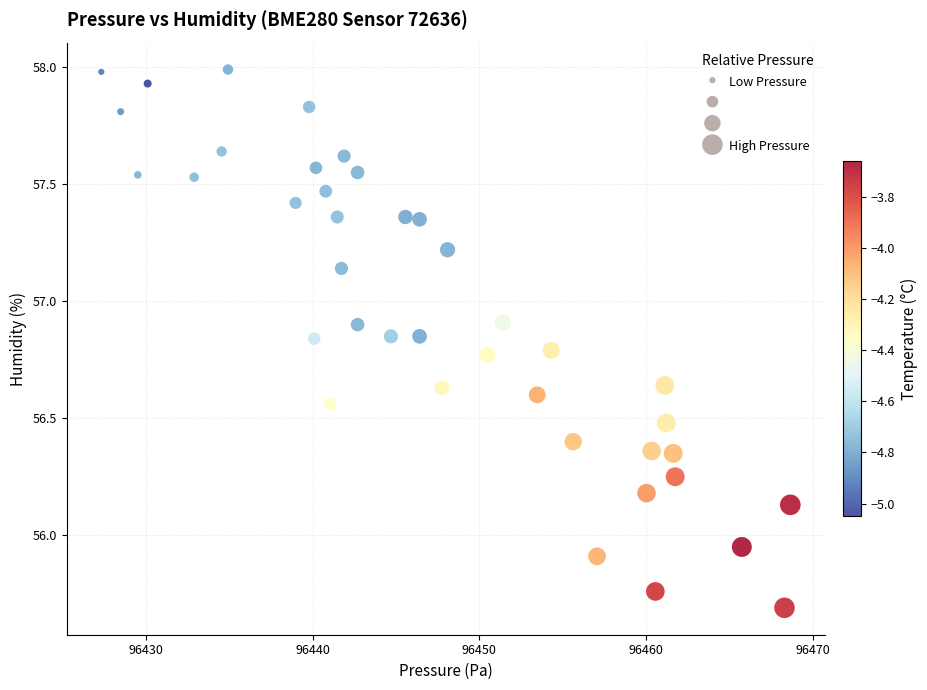

What is the range of Y values (max minus min)?

2.3